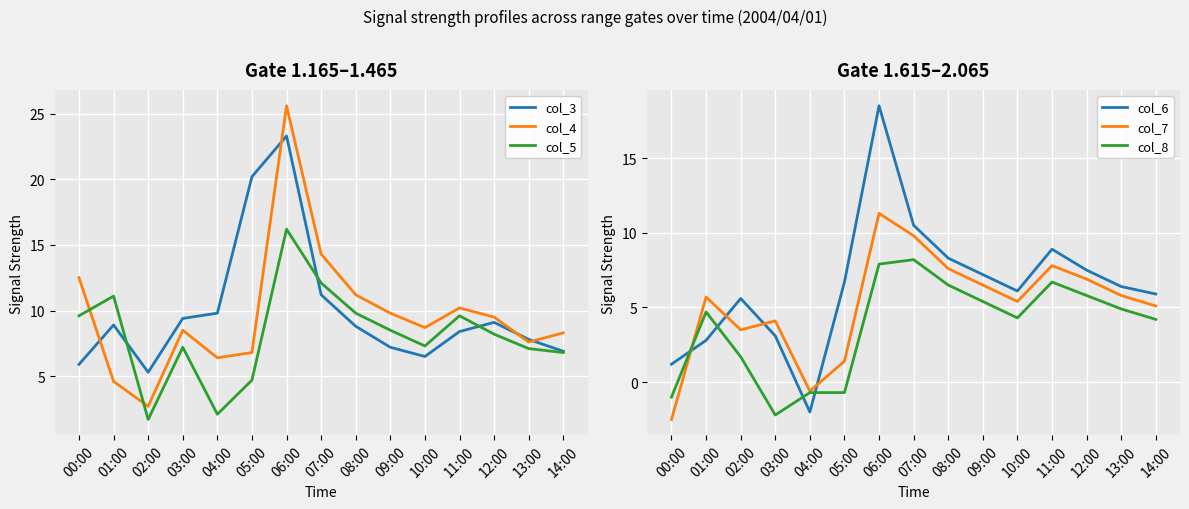

At how many categories does at least one series exceed 18?

2